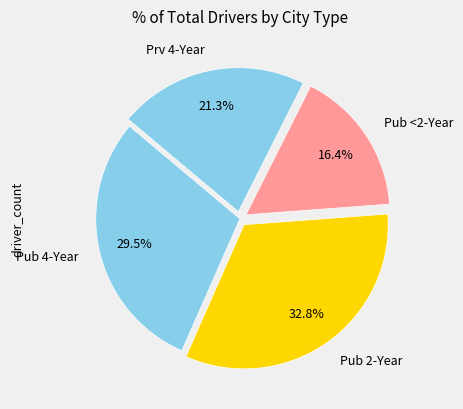

Does Prv 4-Year represent more than half of the total?

No